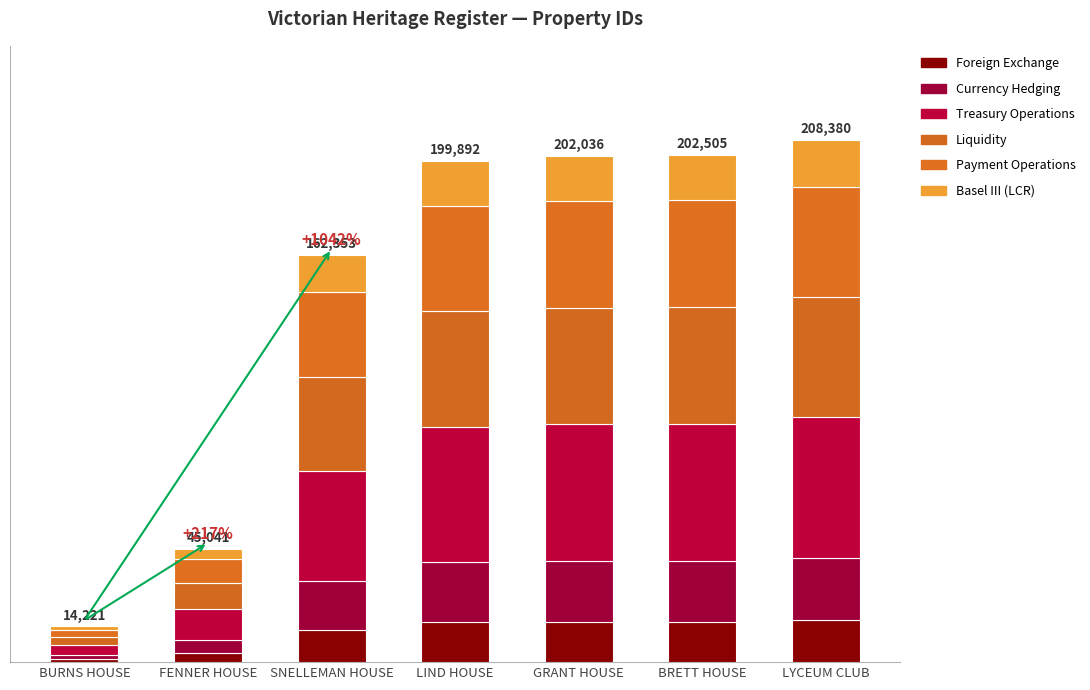

At which category is the sum across all series the highest?

LYCEUM CLUB